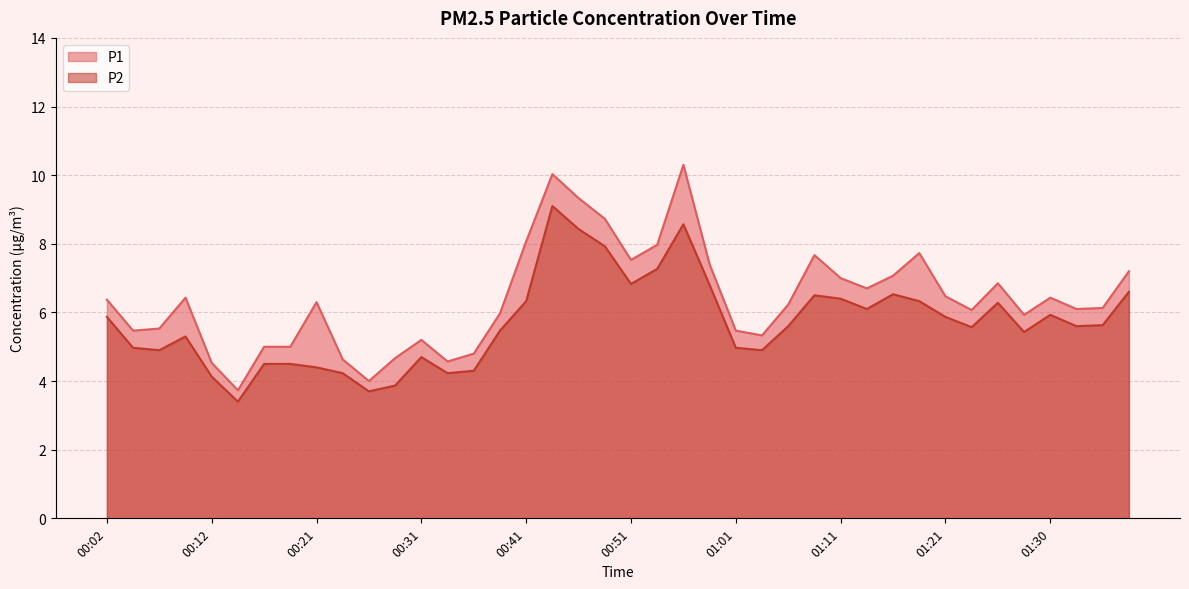

What is the difference between the maximum and minimum values in the P2 series?

5.7